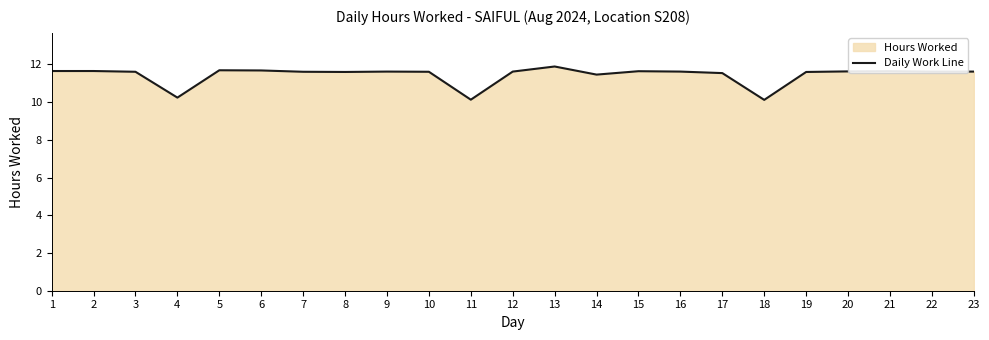

What is the sum of the values at 18 and 7?

21.7